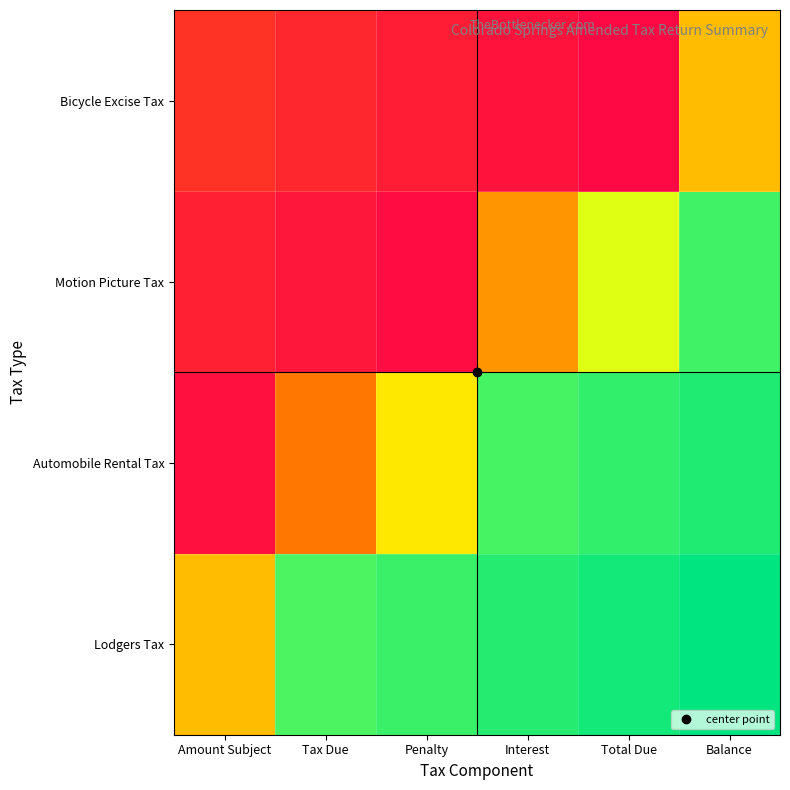

What is the spread (max minus min) of values at Interest?

0.9